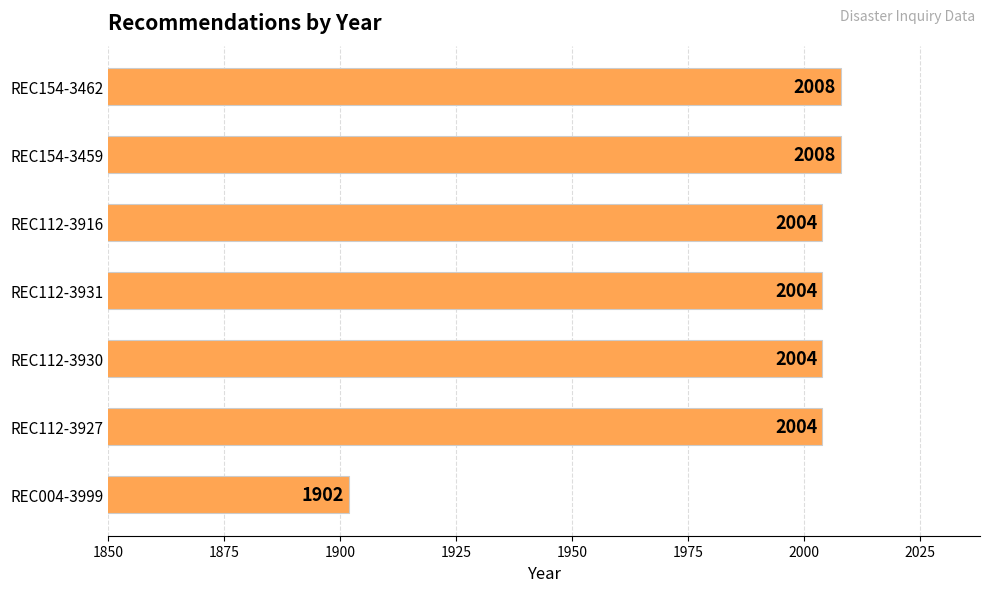

What is the label of the 7th bar from the bottom?

REC154-3462